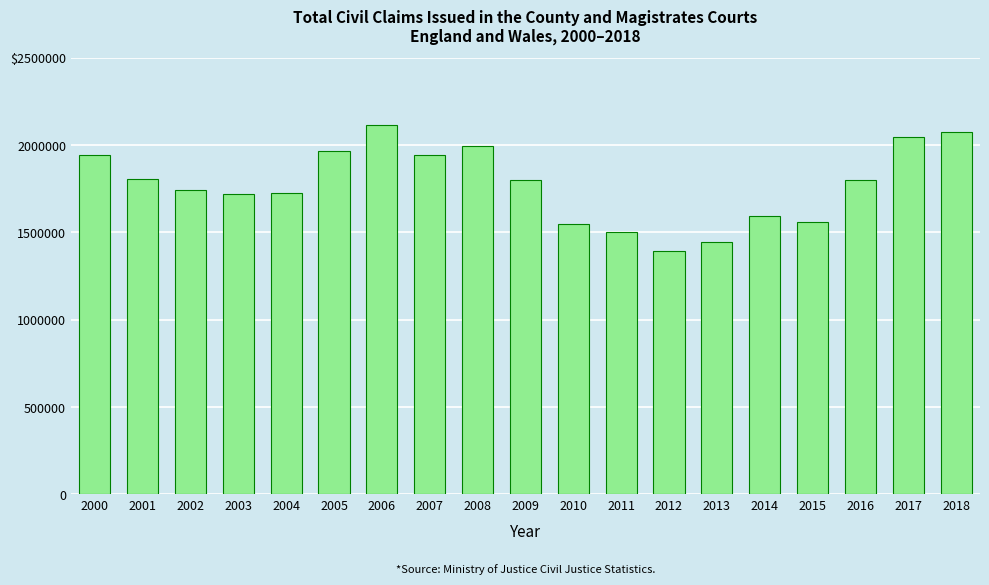

Reading left to right, what are all the values shown in this chart?

1943513	1805637	1743339	1718883	1723371	1968894	2115491	1944812	1993828	1803221	1550626	1504243	1394230	1445339	1594596	1562065	1802286	2048446	2073957